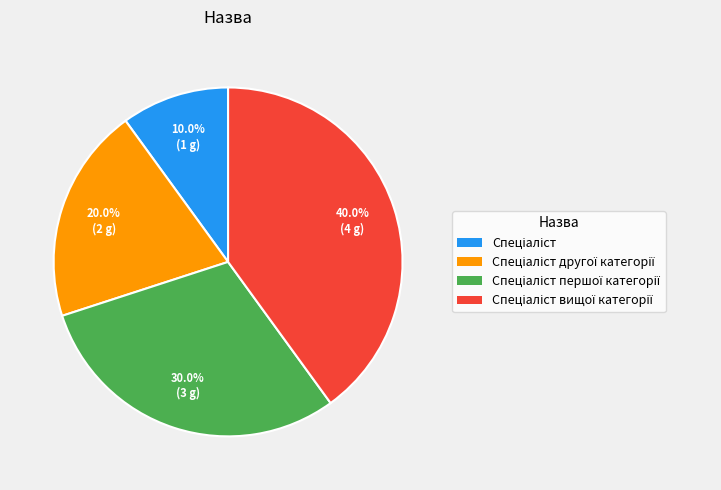

Is there any slice that represents more than half of the pie?

No